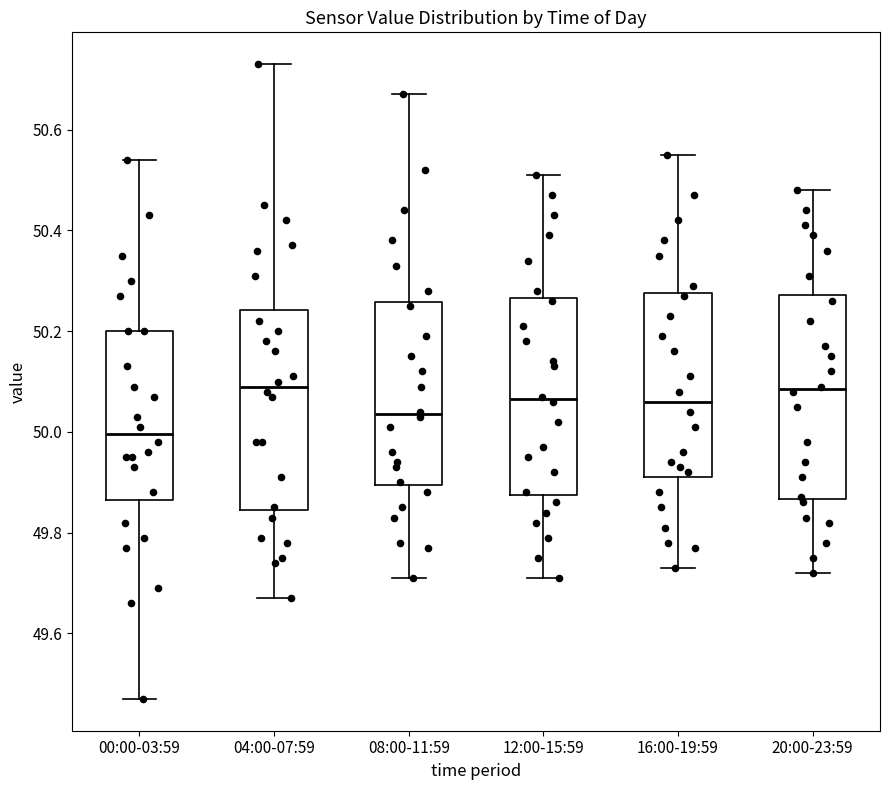

Reading left to right, read every box against the y-axis: the position of its median line, the range the box covers, and the ends of its whiskers. The values are not printed on the chart, so give them approximately, as read against the axis.

00:00-03:59: median 50.00, box 49.86 to 50.20, whiskers 49.48 to 50.54
04:00-07:59: median 50.10, box 49.84 to 50.24, whiskers 49.68 to 50.74
08:00-11:59: median 50.04, box 49.90 to 50.26, whiskers 49.72 to 50.68
12:00-15:59: median 50.06, box 49.88 to 50.26, whiskers 49.72 to 50.52
16:00-19:59: median 50.06, box 49.92 to 50.28, whiskers 49.74 to 50.56
20:00-23:59: median 50.08, box 49.86 to 50.28, whiskers 49.72 to 50.48